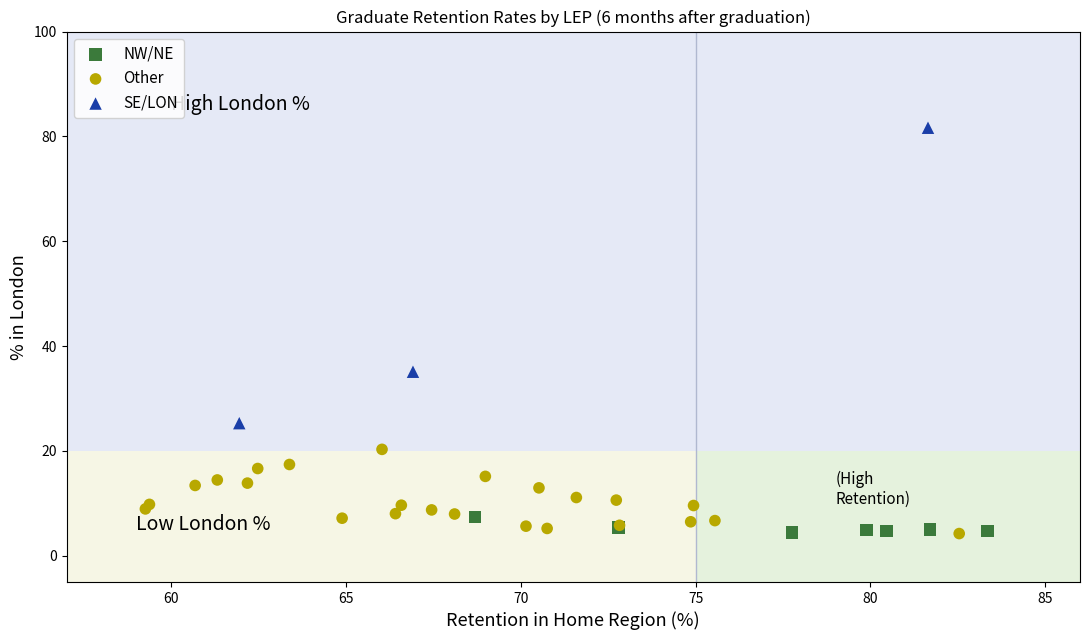

What are all the series names shown in the legend?

NW/NE, Other, SE/LON